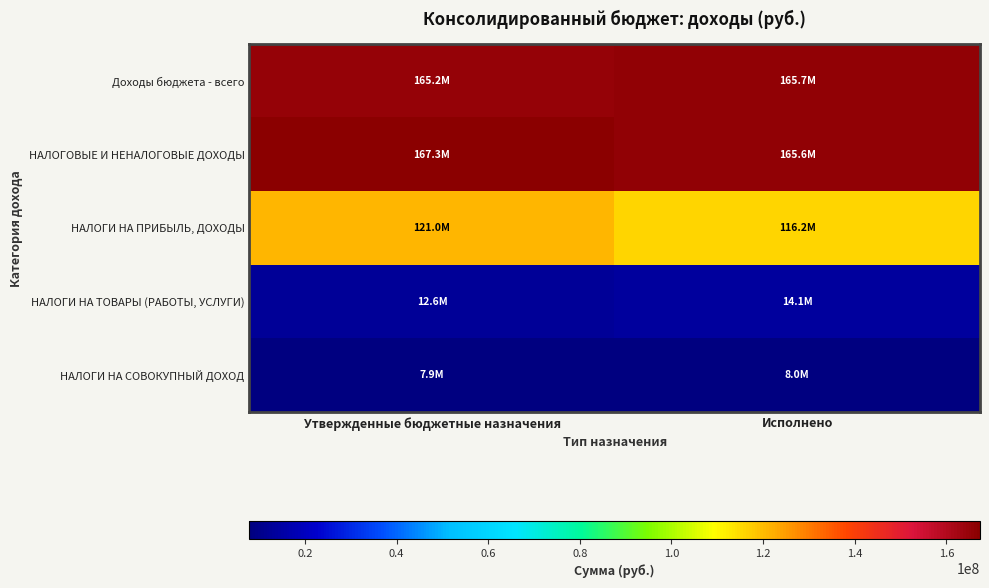

Count the number of data series in this chart.

5